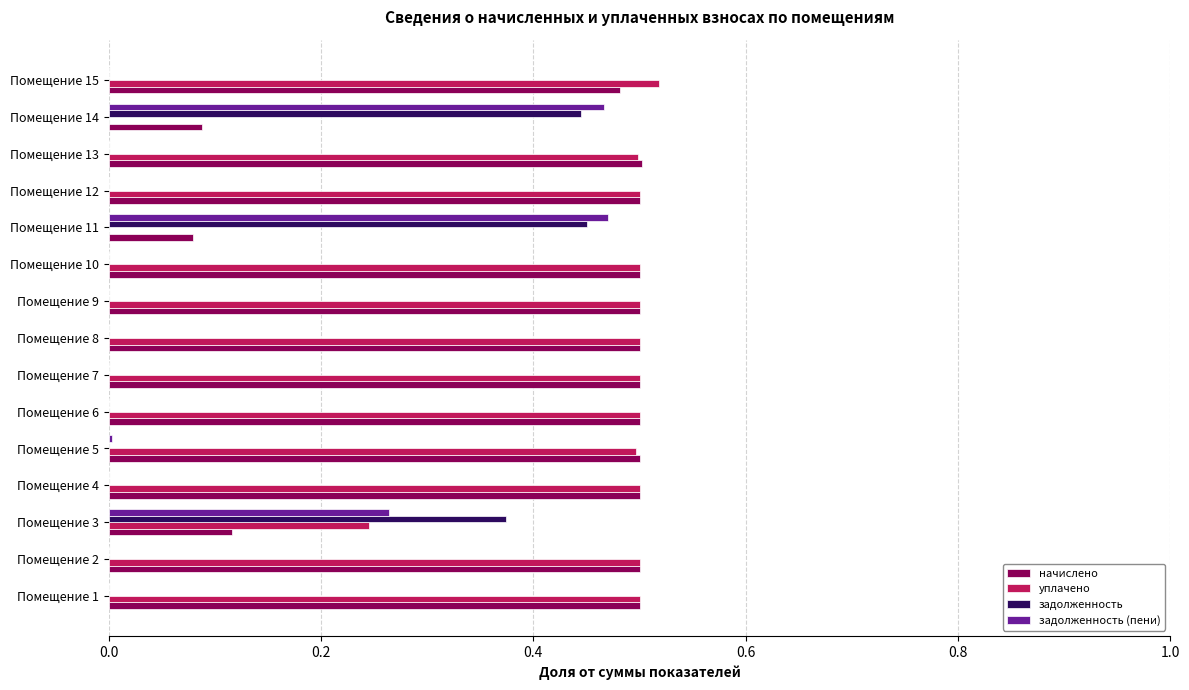

The value of задолженность at Помещение 7 is -0.3. True or false?

False